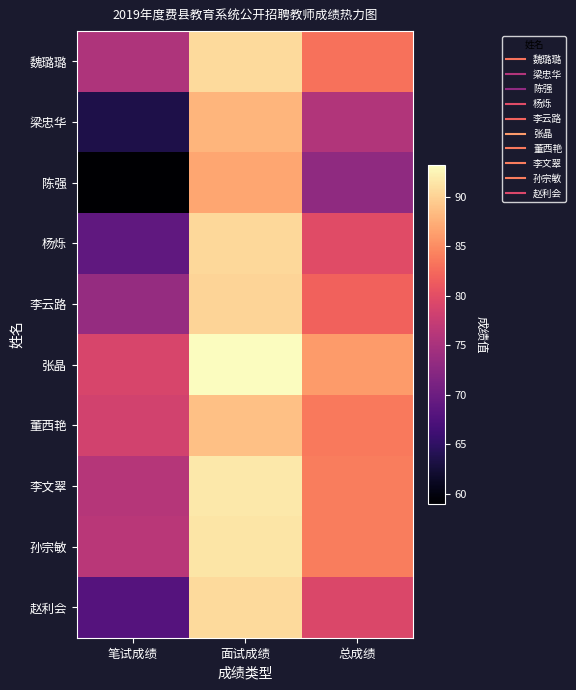

What is the spread (max minus min) of values at 总成绩?

13.1